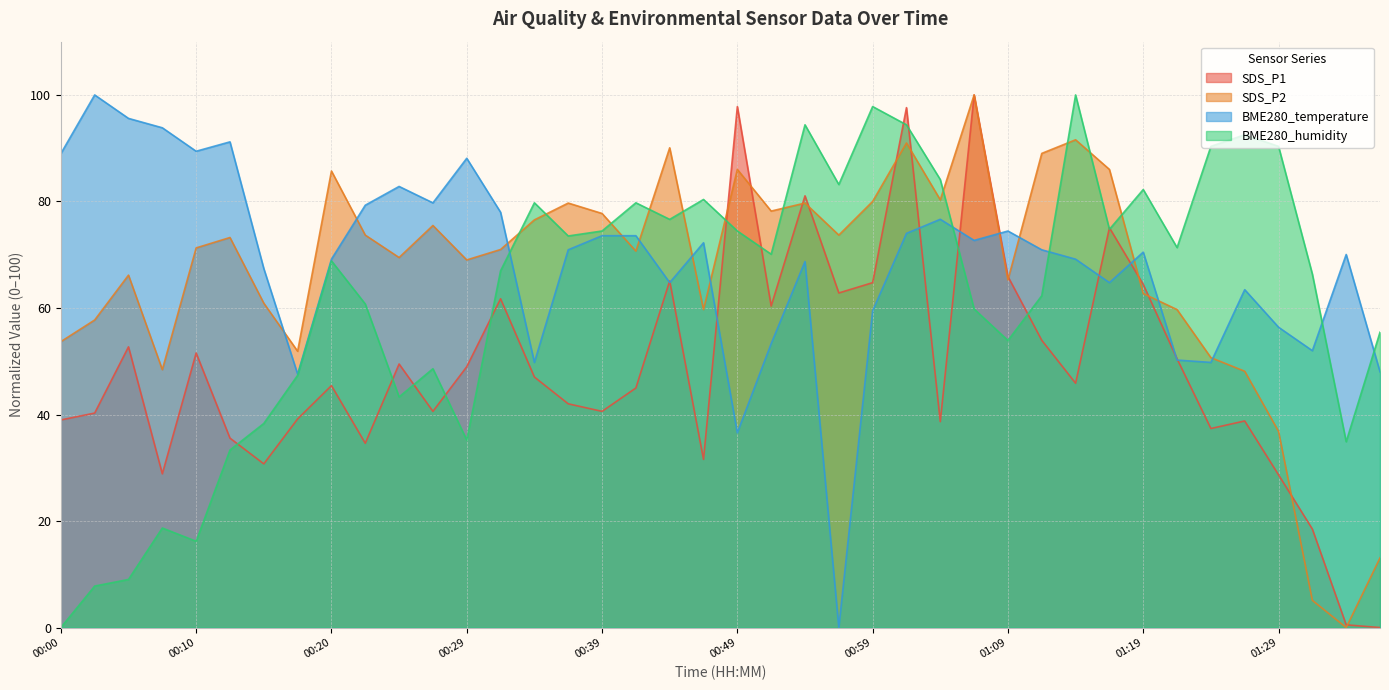

How many series are shown in this chart?

4